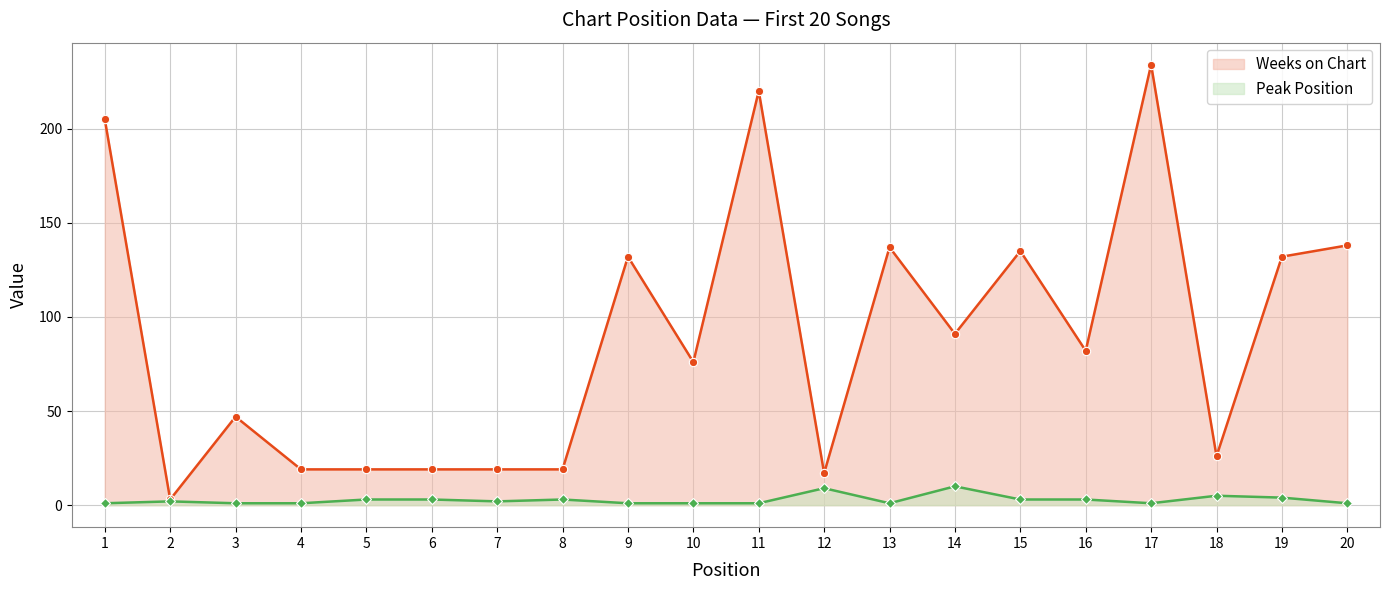

Reading right to left, what are all the values shown in this chart?

Peak Position: 20=1	19=4	18=5	17=1	16=3	15=3	14=10	13=1	12=9	11=1	10=1	9=1	8=3	7=2	6=3	5=3	4=1	3=1	2=2	1=1
Weeks on Chart: 20=138	19=132	18=26	17=234	16=82	15=135	14=91	13=137	12=17	11=220	10=76	9=132	8=19	7=19	6=19	5=19	4=19	3=47	2=3	1=205